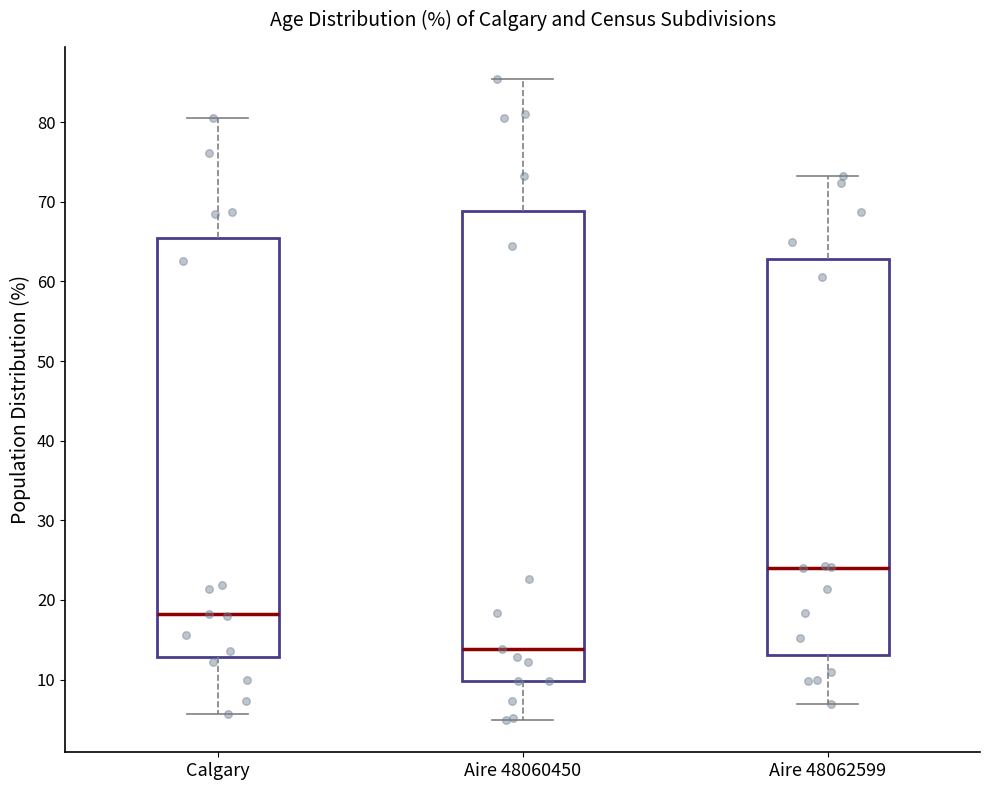

Which box is the tallest, from its lower edge to its upper edge?

Aire 48060450